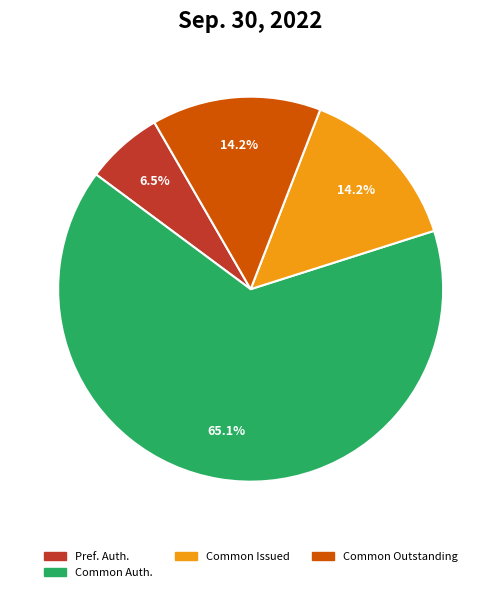

Does any single category account for the majority?

Yes